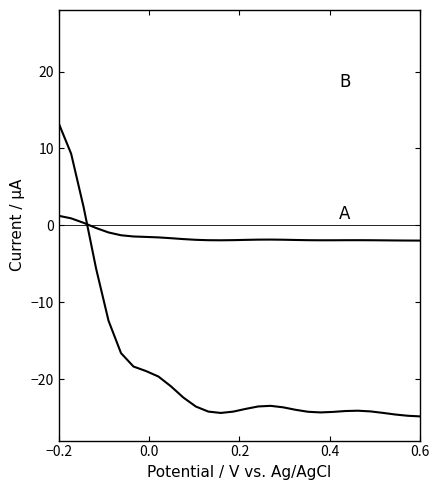

How many lines are shown in the chart?

2